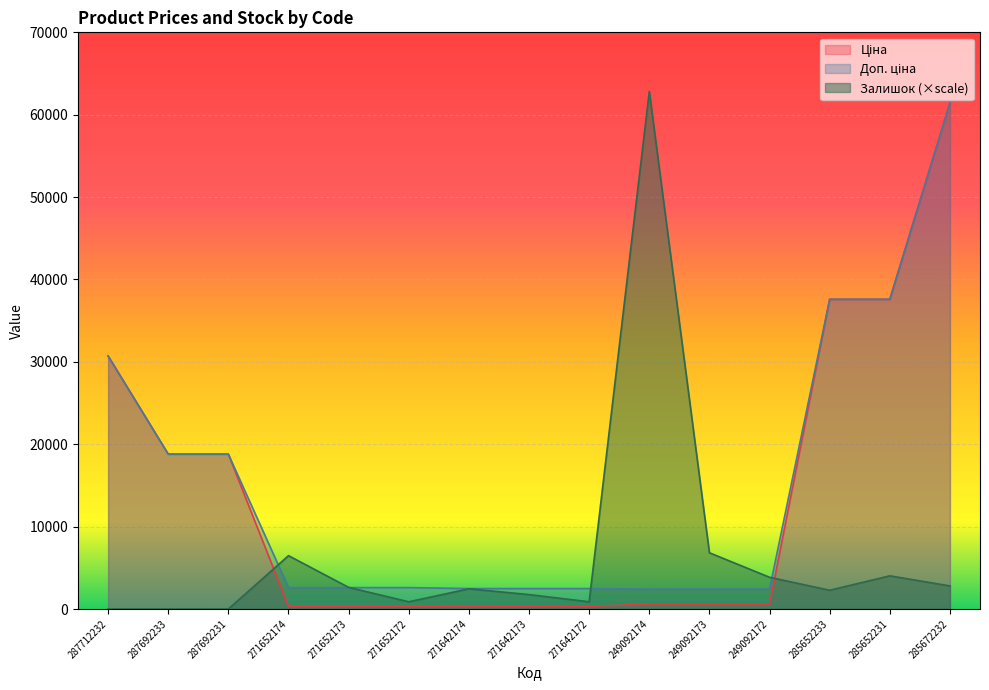

At 285652231, list the series in order from smallest to largest.

Залишок, Ціна, Доп. ціна